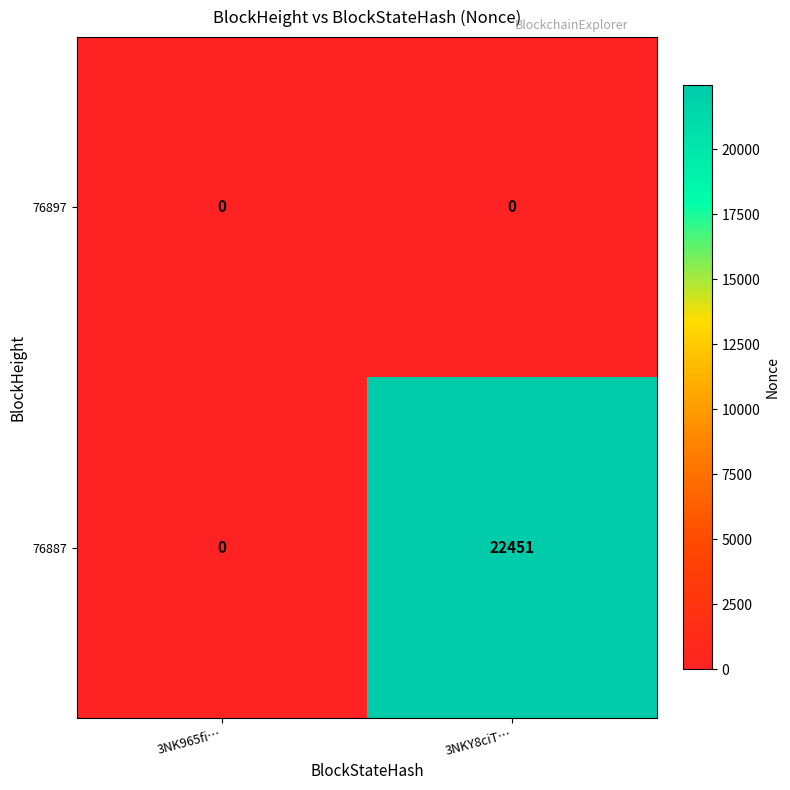

Reading left to right, what are all the values shown in this chart?

76897: 3NK965fi…=0	3NKY8ciT…=0
76887: 3NK965fi…=0	3NKY8ciT…=22451